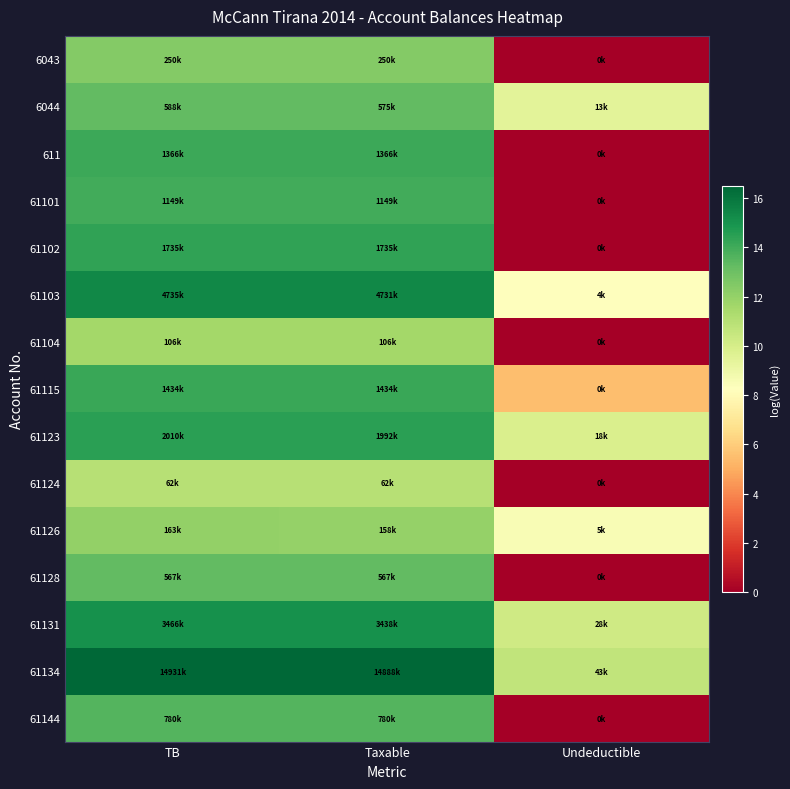

Reading left to right, transcribe all the data shown in this chart.

6043: TB=12.4	Taxable=12.4	Undeductible=0.0
6044: TB=13.3	Taxable=13.3	Undeductible=9.5
611: TB=14.1	Taxable=14.1	Undeductible=0.0
61101: TB=14.0	Taxable=14.0	Undeductible=0.0
61102: TB=14.4	Taxable=14.4	Undeductible=0.0
61103: TB=15.4	Taxable=15.4	Undeductible=8.3
61104: TB=11.6	Taxable=11.6	Undeductible=0.0
61115: TB=14.2	Taxable=14.2	Undeductible=5.5
61123: TB=14.5	Taxable=14.5	Undeductible=9.8
61124: TB=11.0	Taxable=11.0	Undeductible=0.0
61126: TB=12.0	Taxable=12.0	Undeductible=8.5
61128: TB=13.2	Taxable=13.2	Undeductible=0.0
61131: TB=15.1	Taxable=15.1	Undeductible=10.2
61134: TB=16.5	Taxable=16.5	Undeductible=10.7
61144: TB=13.6	Taxable=13.6	Undeductible=0.0